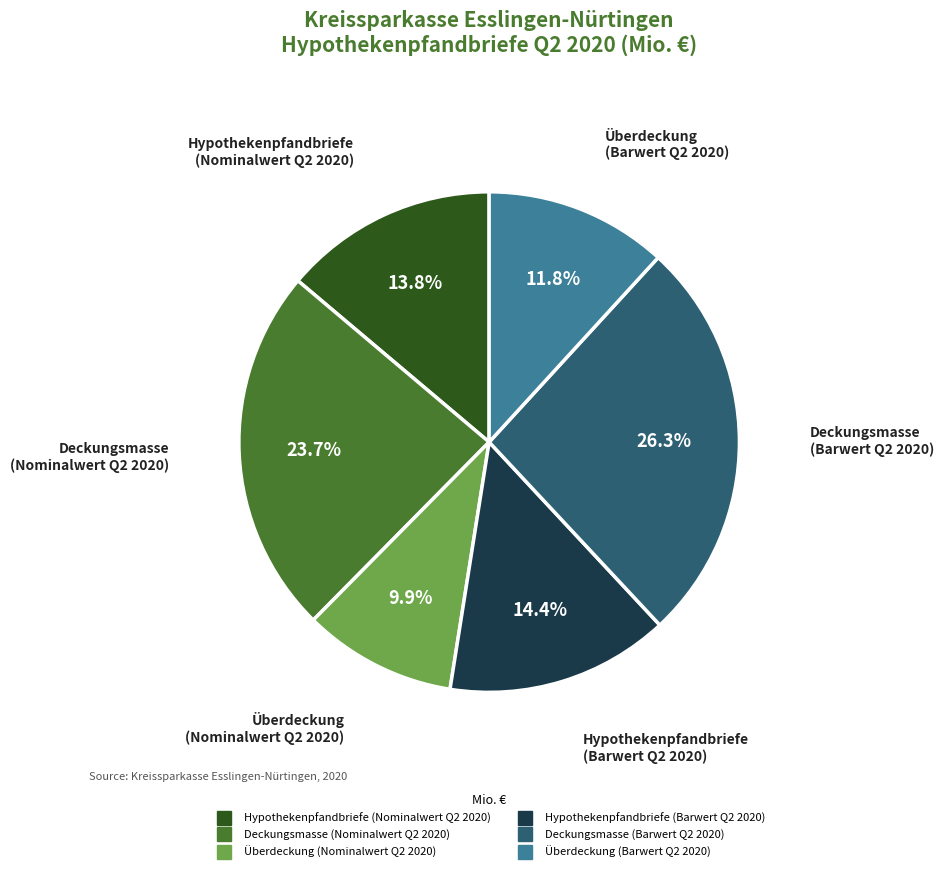

What is the ratio of the value at Deckungsmasse (Barwert Q2 2020) to the value at Deckungsmasse (Nominalwert Q2 2020)?

1.1